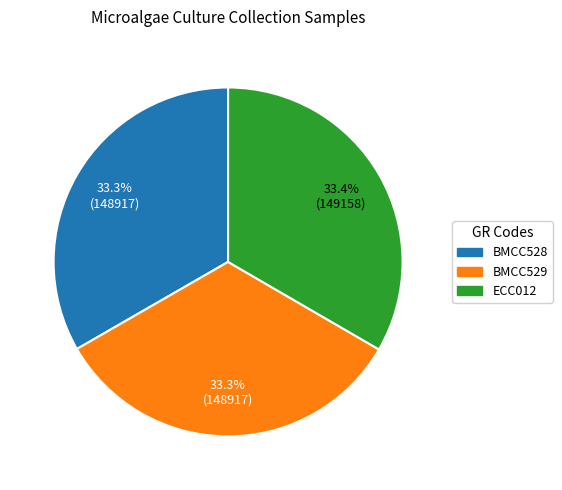

To the nearest percent, what is the average slice percentage?

33%